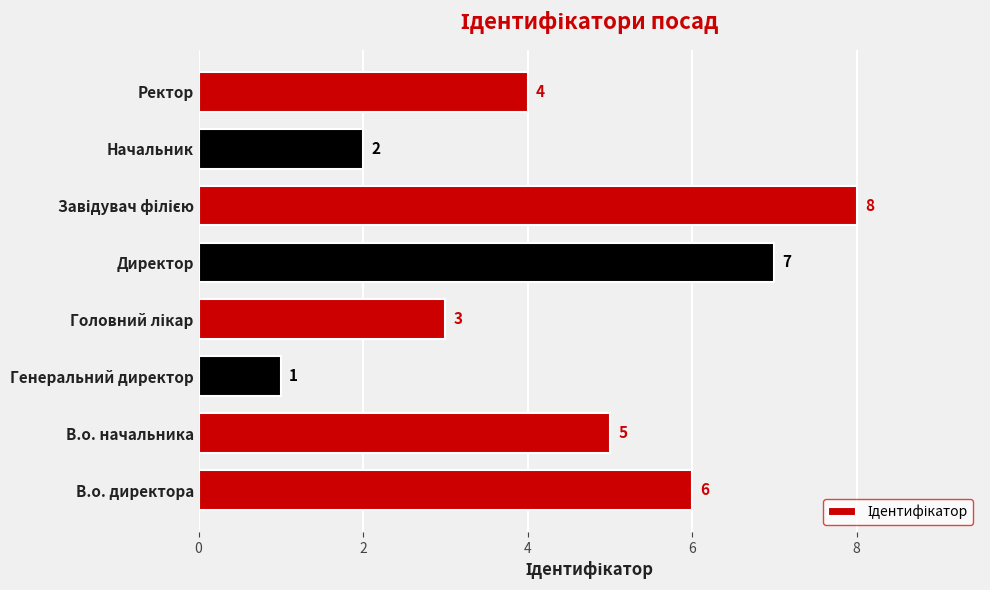

Which has a higher value, Начальник or Директор?

Директор